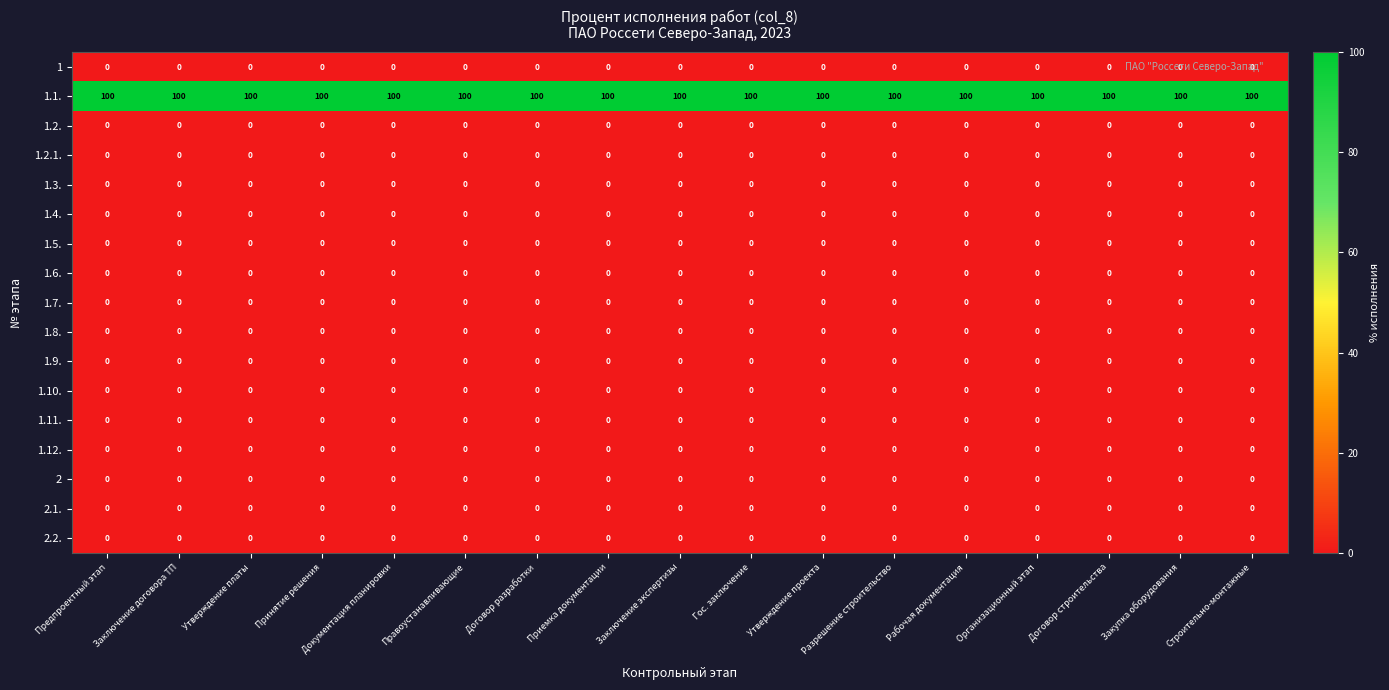

True or false: 1.10. has a value of 0 at Договор разработки.

True